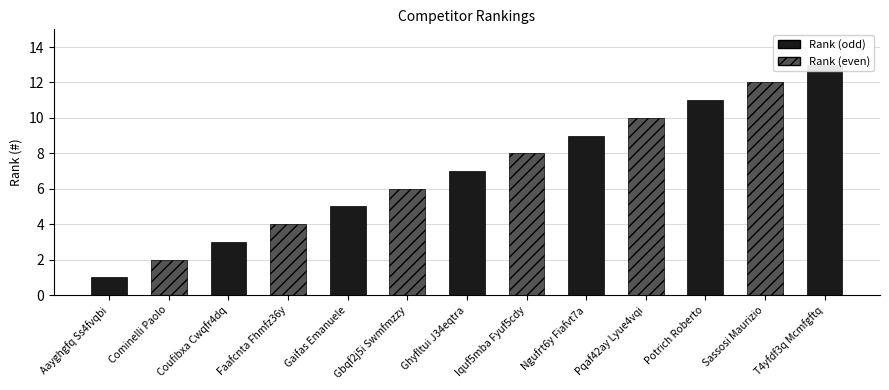

Approximately how many times larger is the value at Coufibxa Cwqfr4dq compared to Cominelli Paolo?

1.5